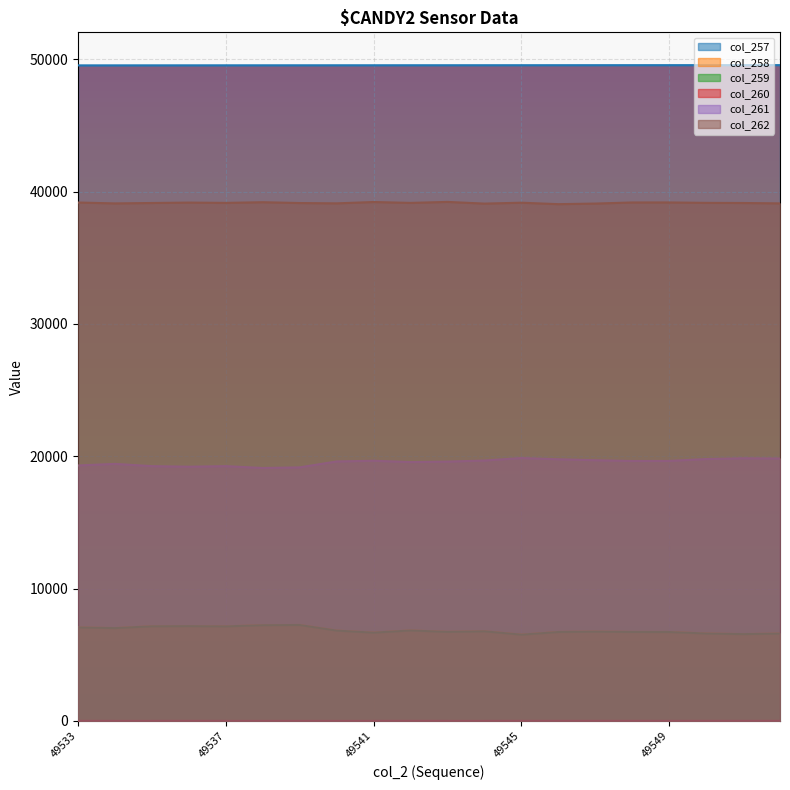

Reading right to left, list all the values displayed in this chart.

col_257: 49552	49551	49550	49549	49548	49547	49546	49545	49544	49543	49542	49541	49540	49539	49538	49537	49536	49535	49534	49533
col_258: 6602	6557	6606	6716	6721	6747	6720	6518	6772	6727	6837	6669	6825	7246	7232	7143	7163	7151	7012	7064
col_259: 6600	6557	6605	6716	6720	6746	6719	6517	6772	6727	6835	6669	6825	7246	7232	7143	7162	7151	7012	7063
col_260: 2	0	1	0	1	1	1	1	0	0	2	0	0	0	0	0	1	0	0	1
col_261: 19828	19844	19785	19644	19640	19697	19769	19861	19675	19592	19557	19658	19603	19158	19110	19250	19207	19250	19420	19301
col_262: 39105	39134	39144	39175	39174	39091	39046	39156	39088	39216	39141	39208	39107	39131	39193	39142	39165	39134	39103	39170